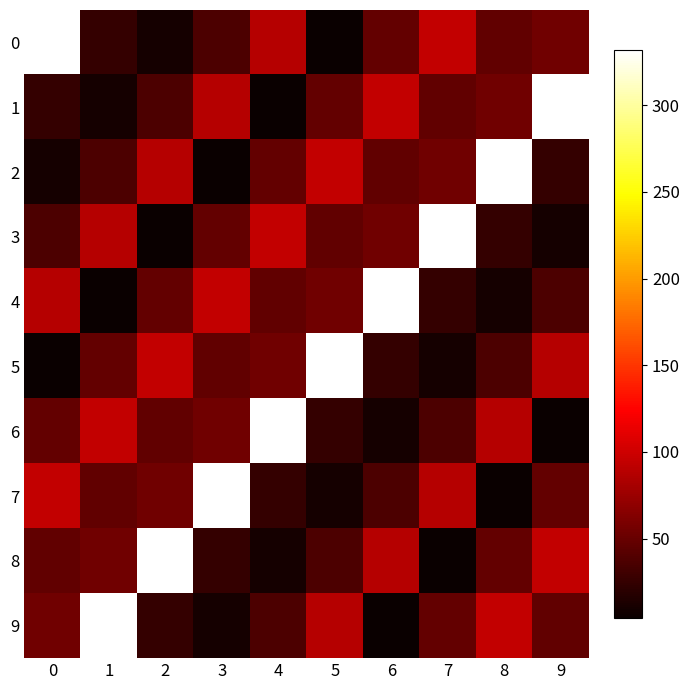

What is the spread (max minus min) of values at 7?

328